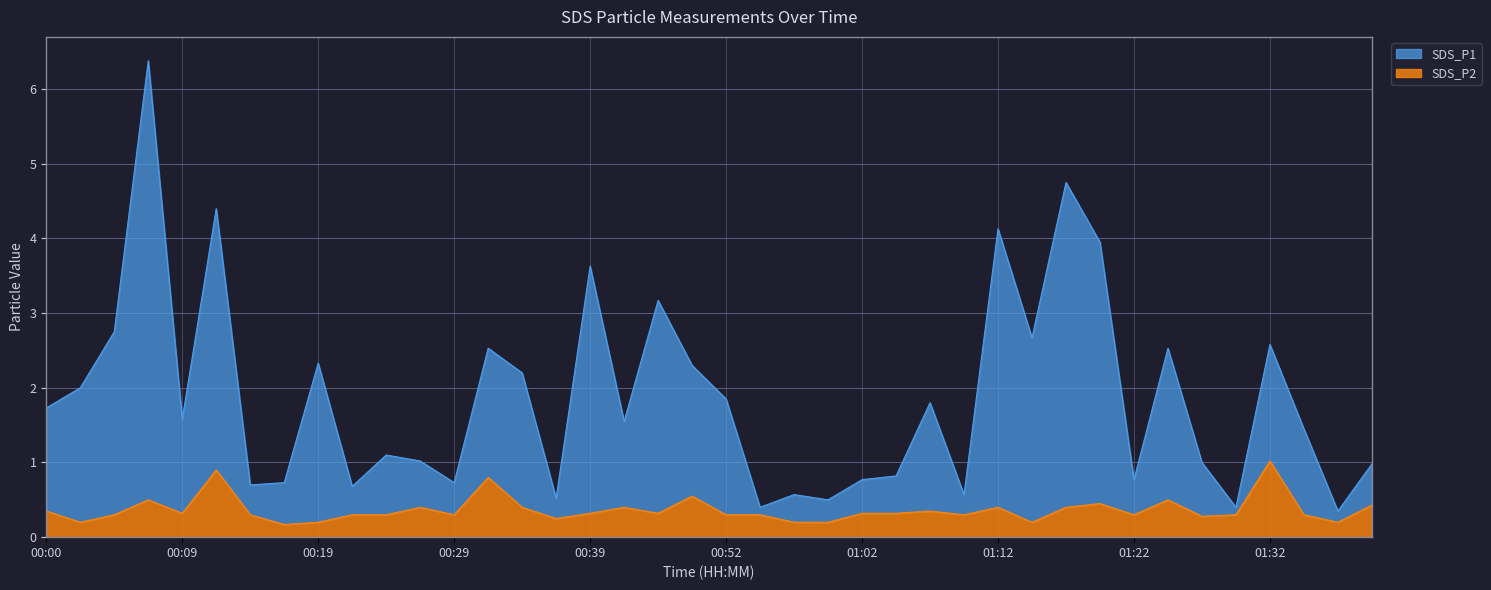

Is the value of SDS_P1 at 00:39 greater than the value of SDS_P2 at 00:31?

Yes